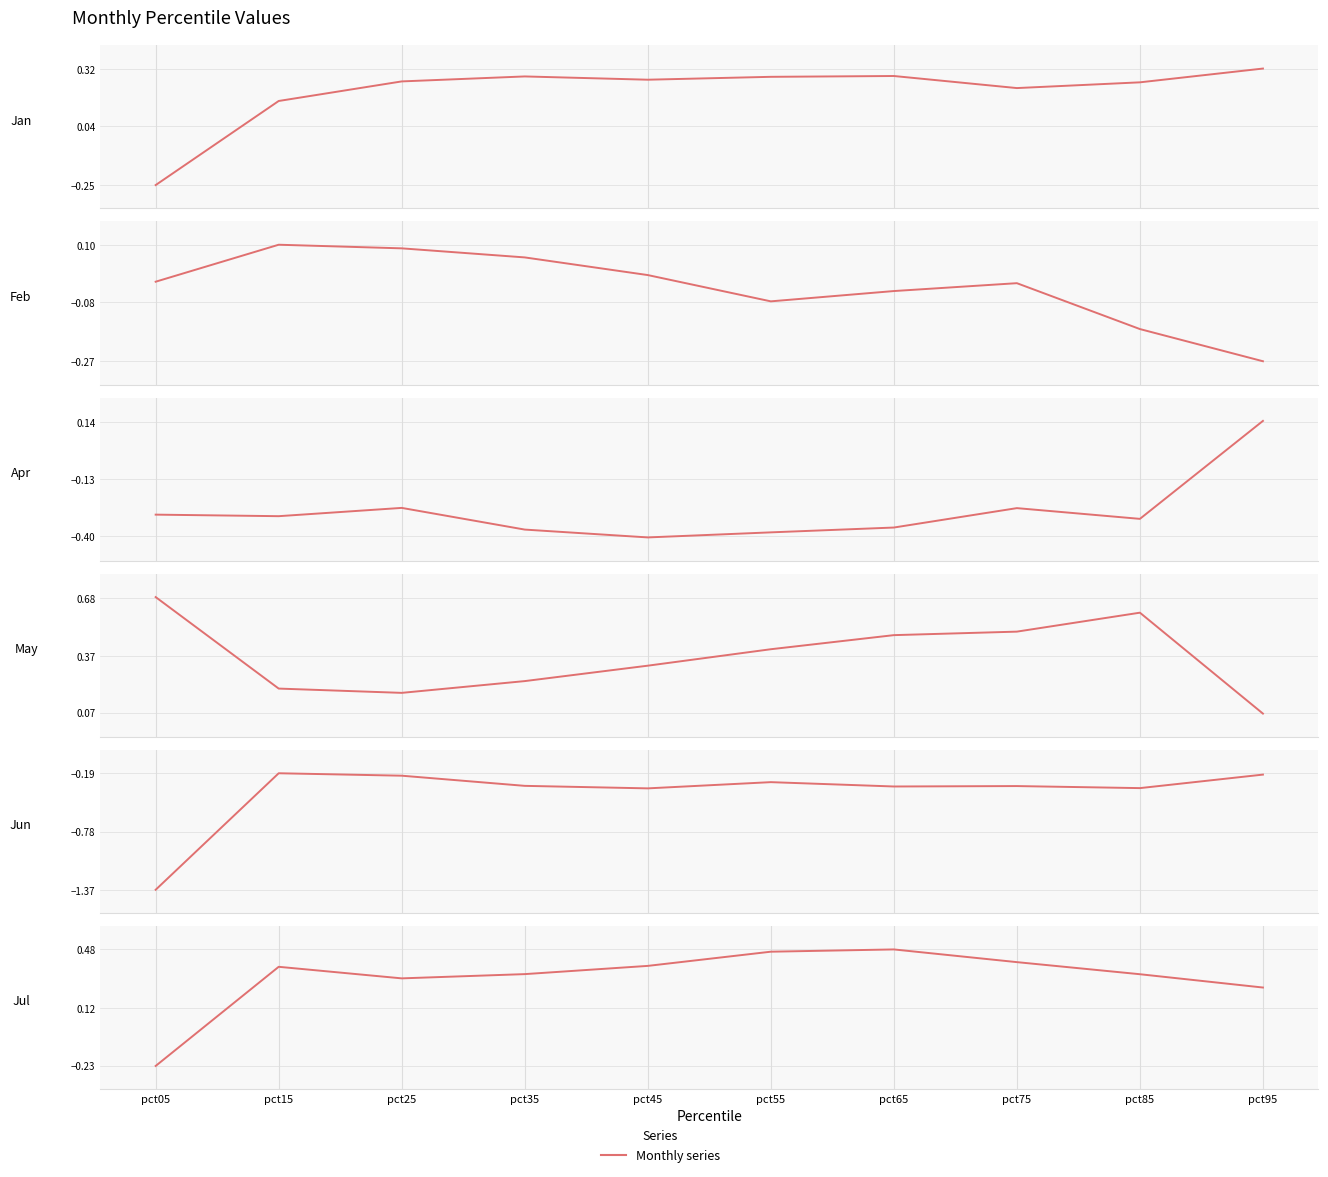

Reading left to right, transcribe all the data shown in this chart.

Jan: -0.2	0.2	0.3	0.3	0.3	0.3	0.3	0.2	0.3	0.3
Feb: -0.0	0.1	0.1	0.1	0.0	-0.1	-0.0	-0.0	-0.2	-0.3
Apr: -0.3	-0.3	-0.3	-0.4	-0.4	-0.4	-0.4	-0.3	-0.3	0.1
May: 0.7	0.2	0.2	0.2	0.3	0.4	0.5	0.5	0.6	0.1
Jun: -1.4	-0.2	-0.2	-0.3	-0.3	-0.3	-0.3	-0.3	-0.3	-0.2
Jul: -0.2	0.4	0.3	0.3	0.4	0.5	0.5	0.4	0.3	0.2